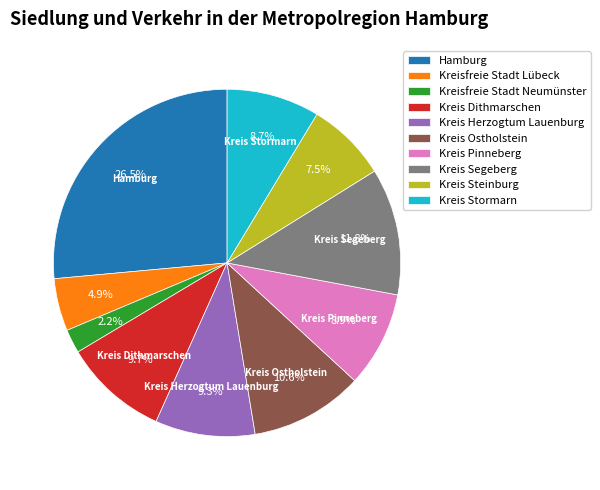

Count the number of slices in the pie.

10